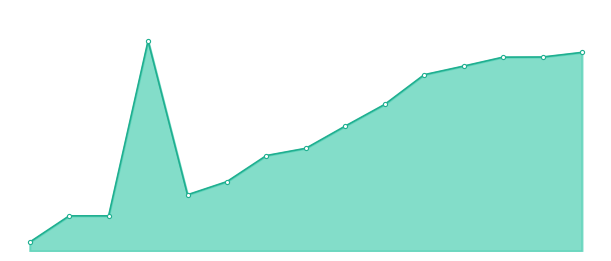

Is this an area chart (filled region under the line)?

Yes